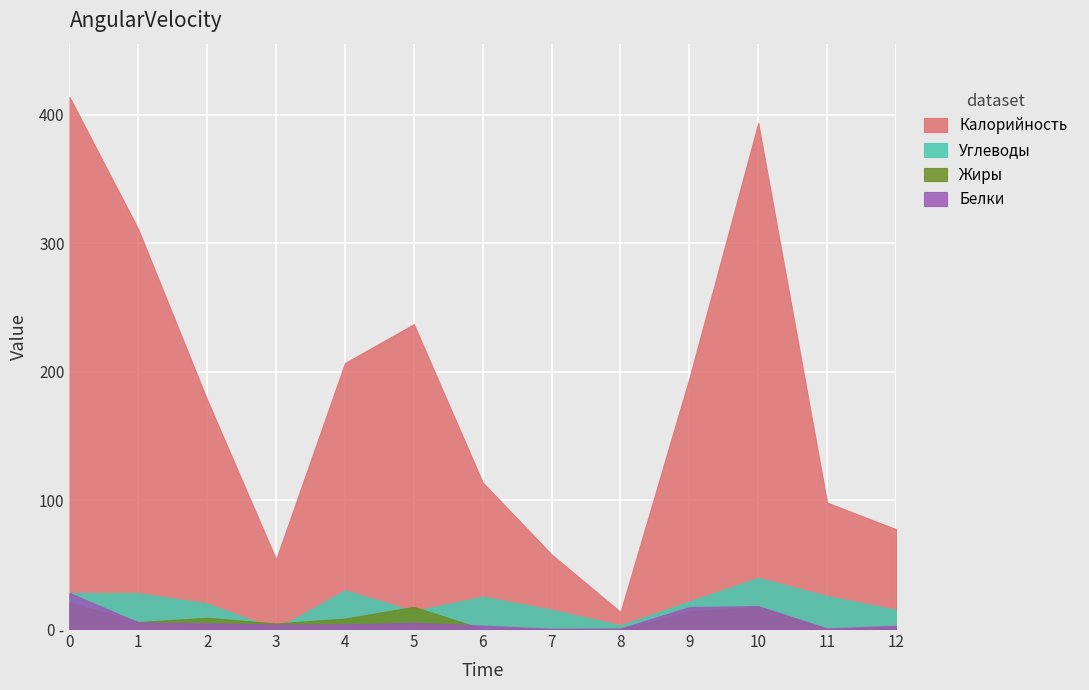

True or false: Углеводы has a value of -16.8 at сыр.

False